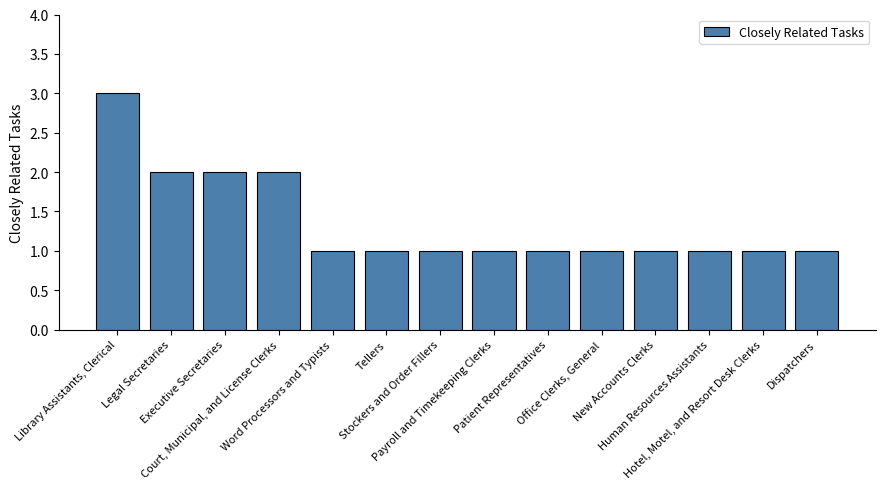

What is the sum of the values at Office Clerks, General and Library Assistants, Clerical?

4